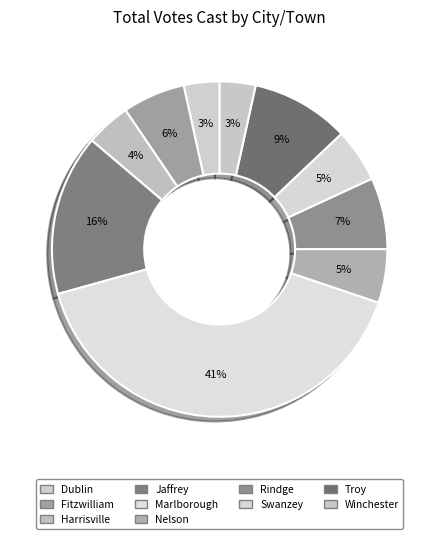

What is the smallest slice in the pie chart?

Dublin